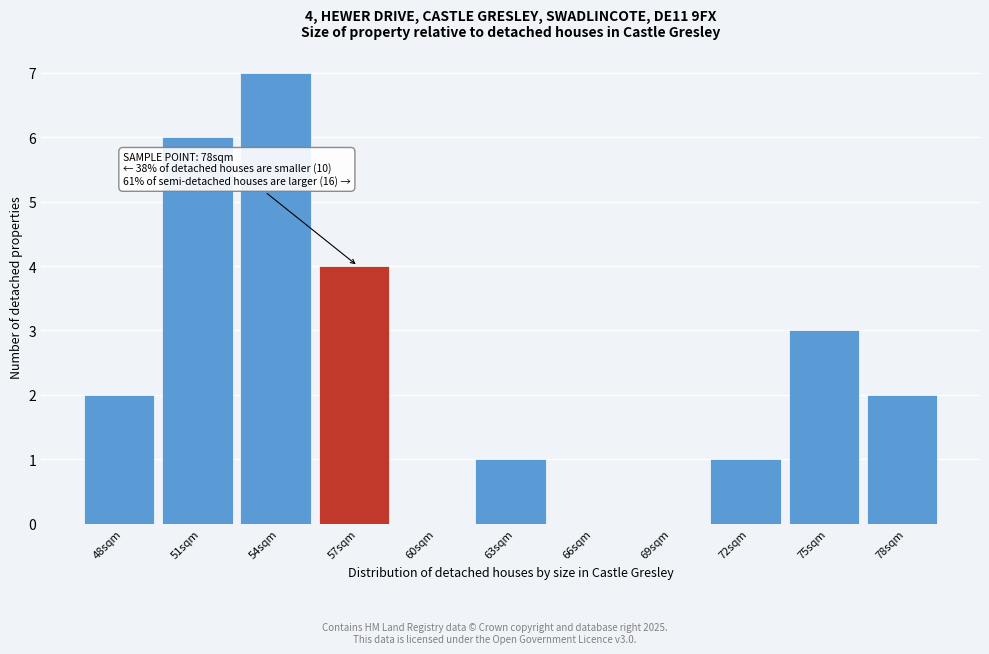

Reading left to right, what are all the values shown in this chart?

48sqm=2	51sqm=6	54sqm=7	57sqm=4	60sqm=0	63sqm=1	66sqm=0	69sqm=0	72sqm=1	75sqm=3	78sqm=2